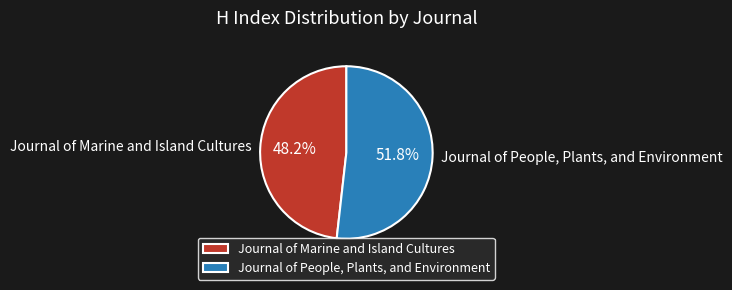

Is Journal of People, Plants, and Environment the majority of the pie?

Yes